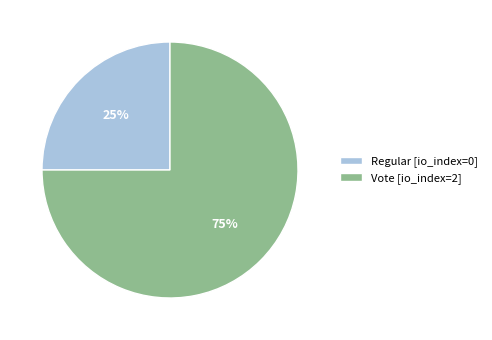

Rank the categories by value from lowest to highest.

Regular, Vote